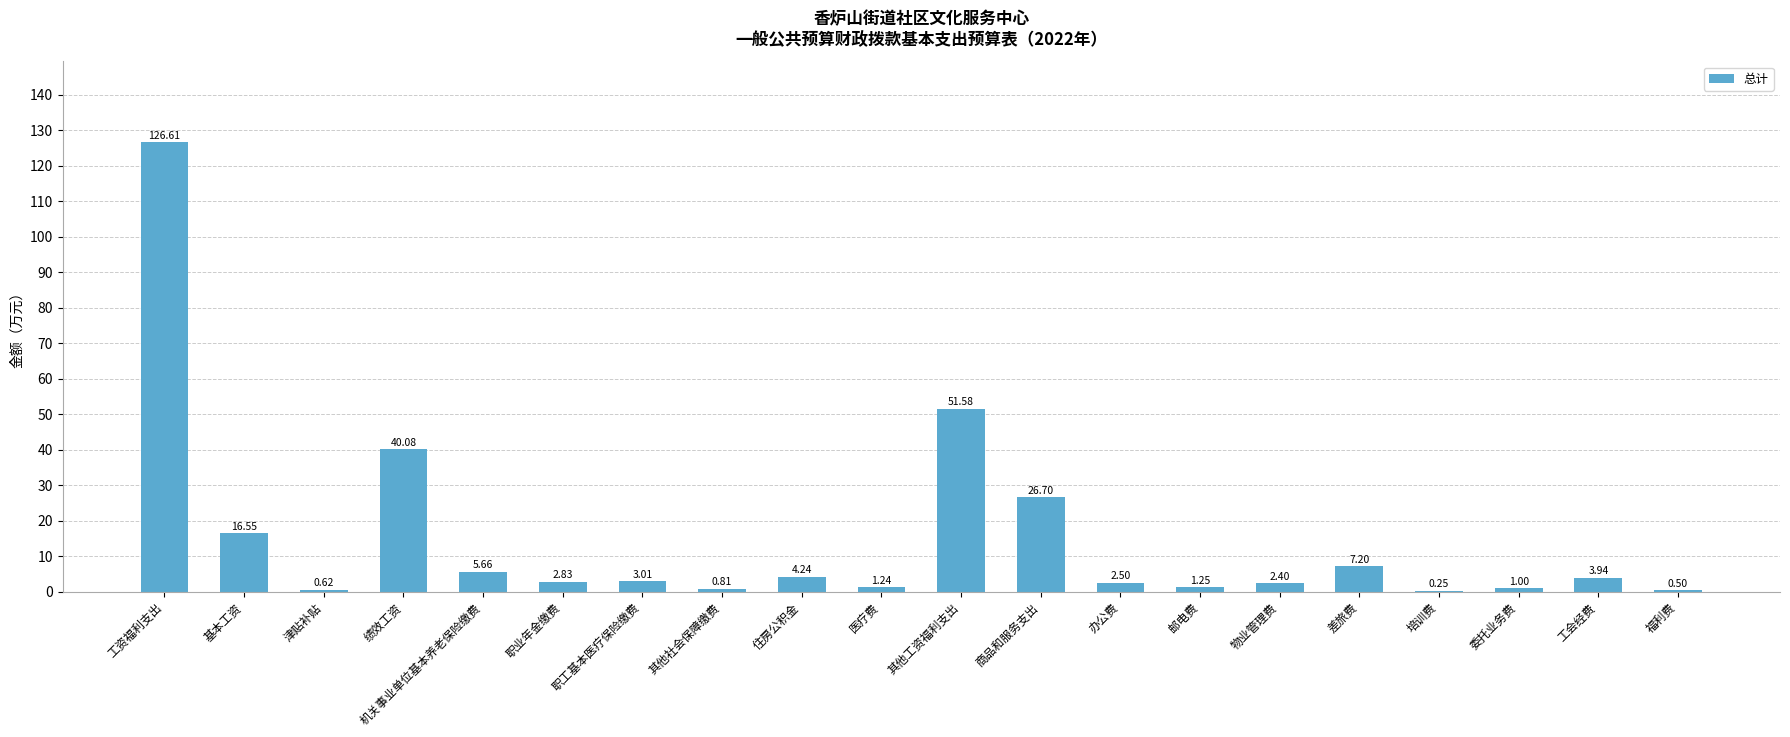

Which has a higher value, 绩效工资 or 福利费?

绩效工资